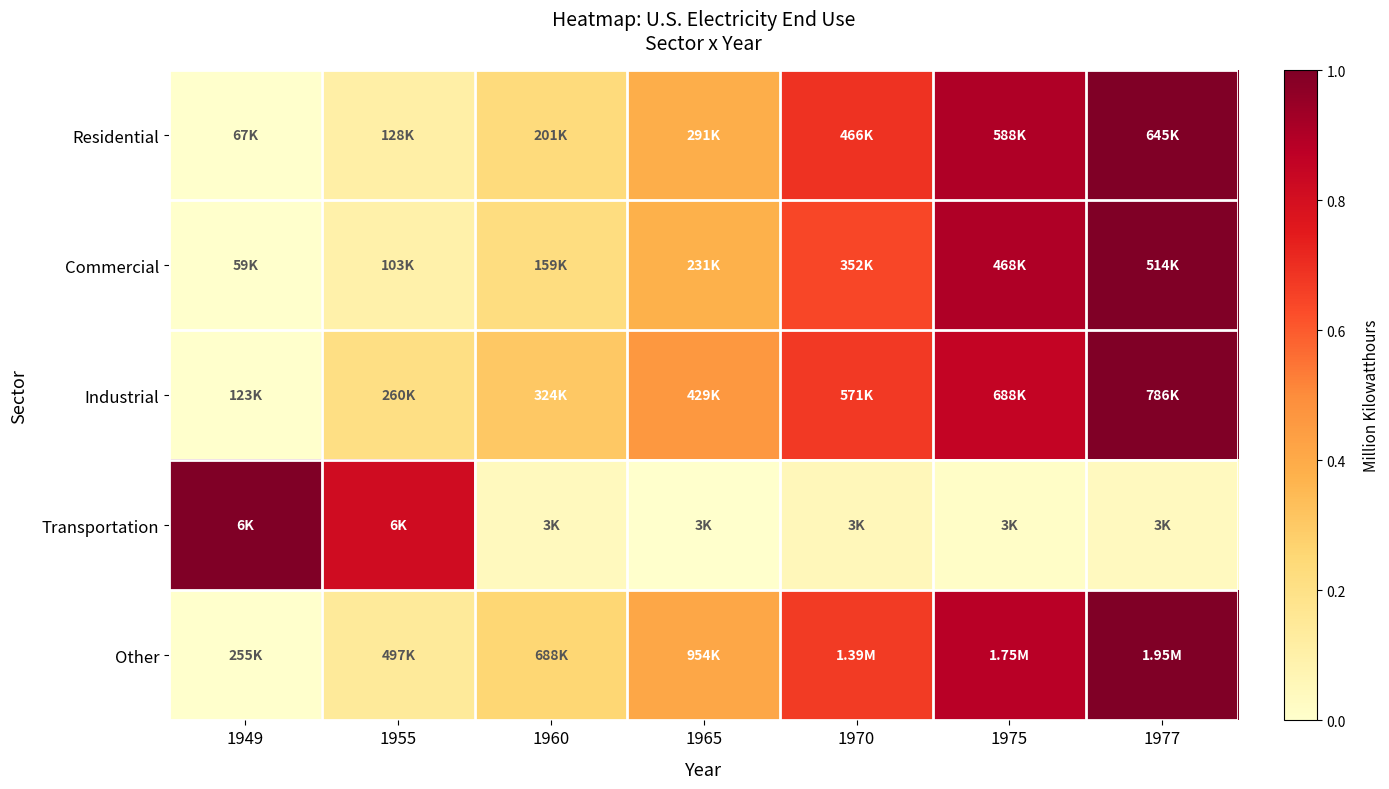

Reading left to right, transcribe all the data shown in this chart.

Residential: 1949=0.0	1955=0.1	1960=0.2	1965=0.4	1970=0.7	1975=0.9	1977=1.0
Commercial: 1949=0.0	1955=0.1	1960=0.2	1965=0.4	1970=0.6	1975=0.9	1977=1.0
Industrial: 1949=0.0	1955=0.2	1960=0.3	1965=0.5	1970=0.7	1975=0.9	1977=1.0
Transportation: 1949=1.0	1955=0.8	1960=0.0	1965=0.0	1970=0.1	1975=0.0	1977=0.0
Other: 1949=0.0	1955=0.1	1960=0.3	1965=0.4	1970=0.7	1975=0.9	1977=1.0